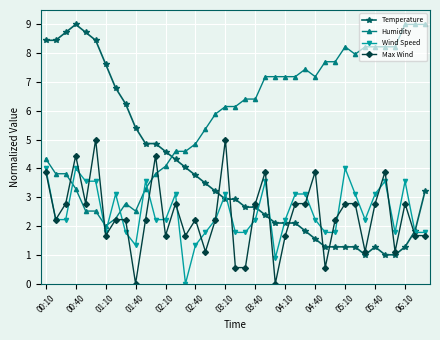

True or false: Temperature has more than 1 points higher than both neighbors.

True